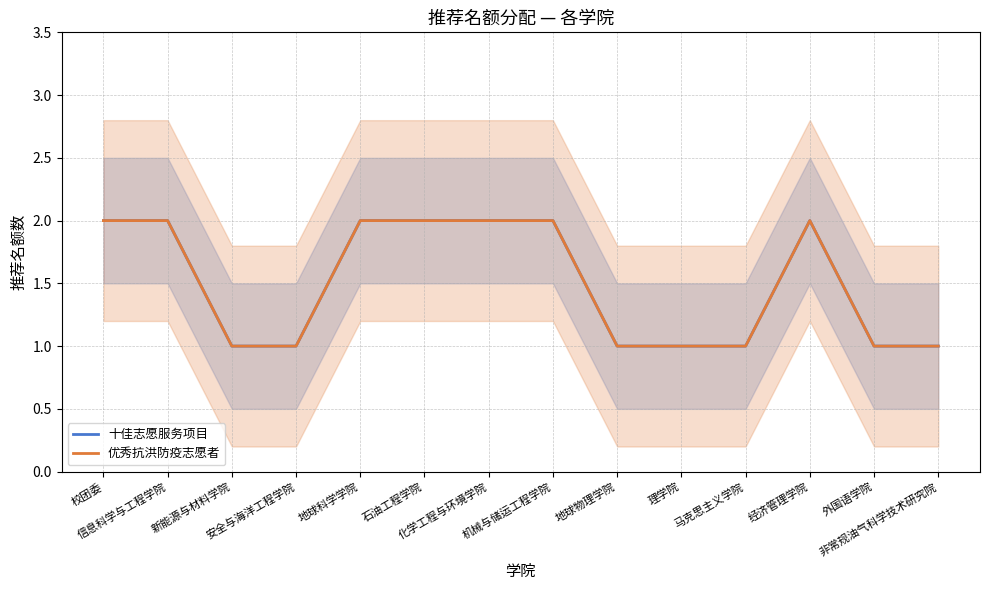

What is the smallest value displayed?

1